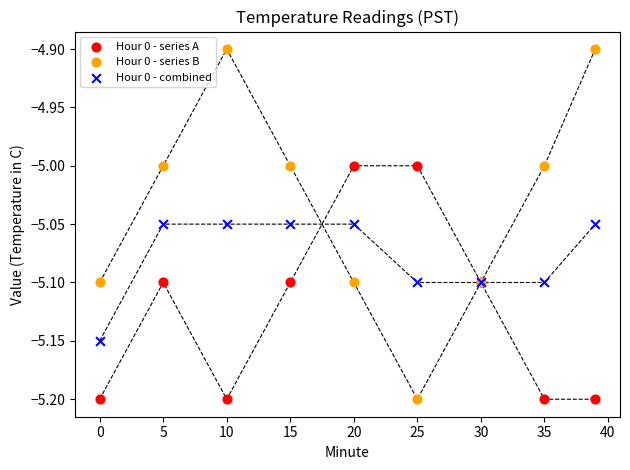

What is the X range (max minus min) for the scatter plot?

39.0